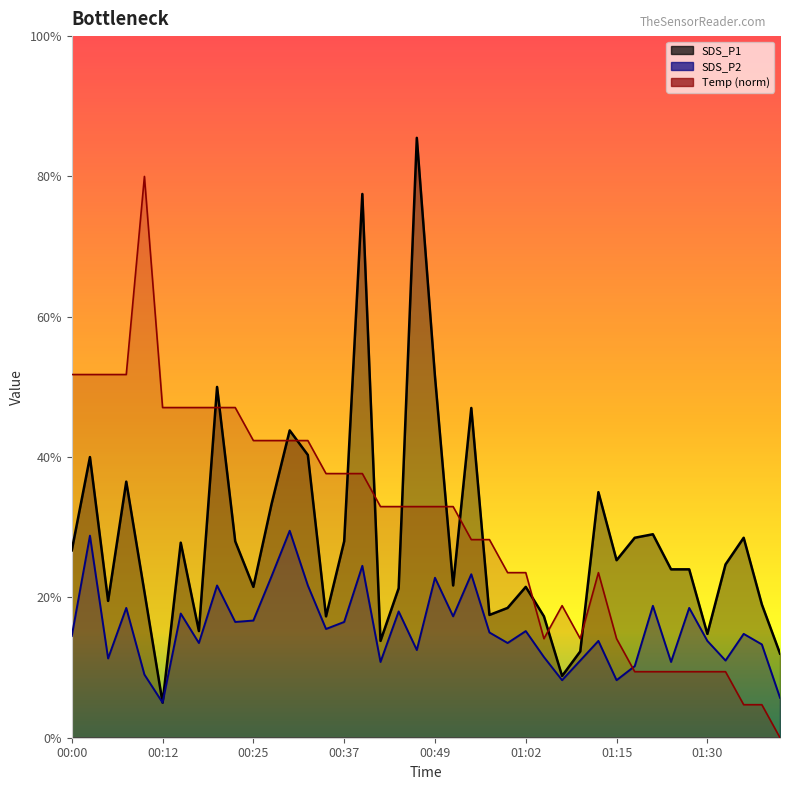

Where is SDS_P2 nearest to the value 1?

01:20